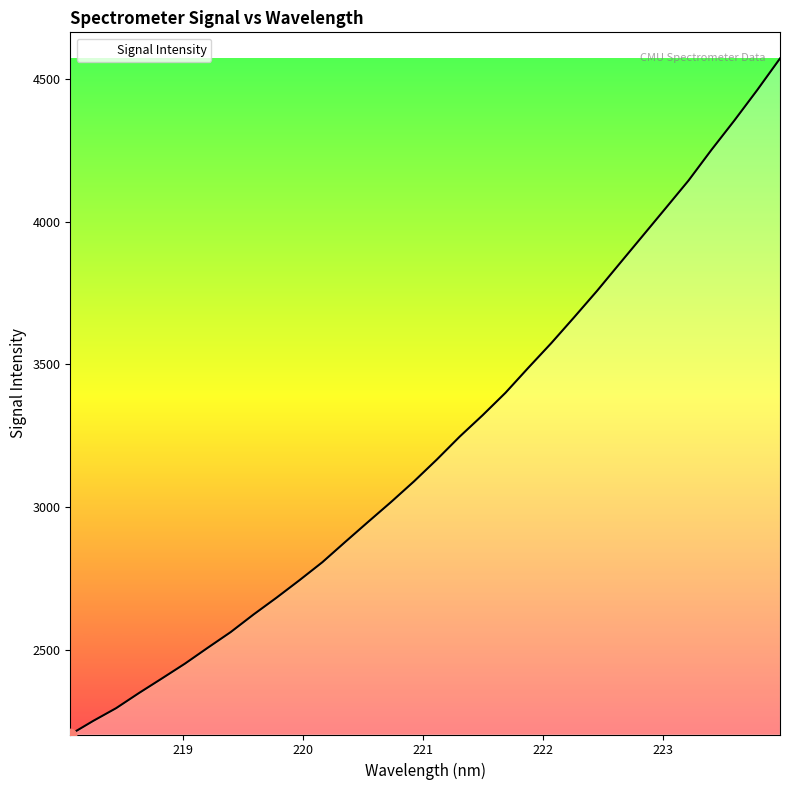

What is the smallest value displayed?

2206.0